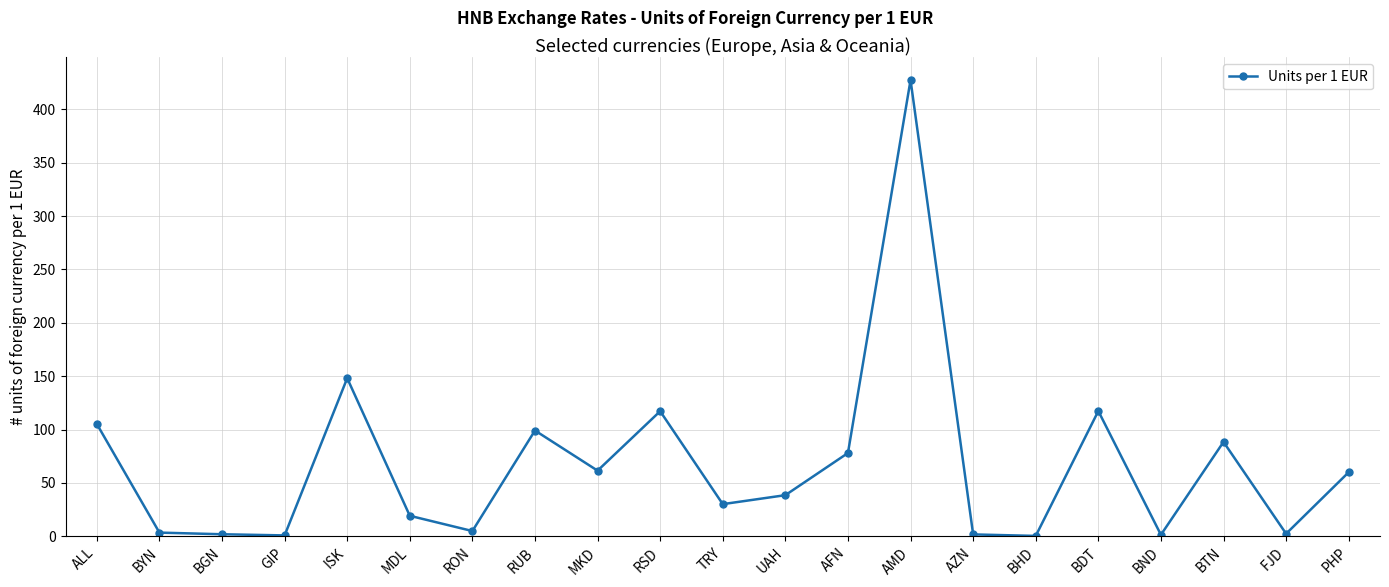

What is the difference between the maximum and second lowest values?

426.5